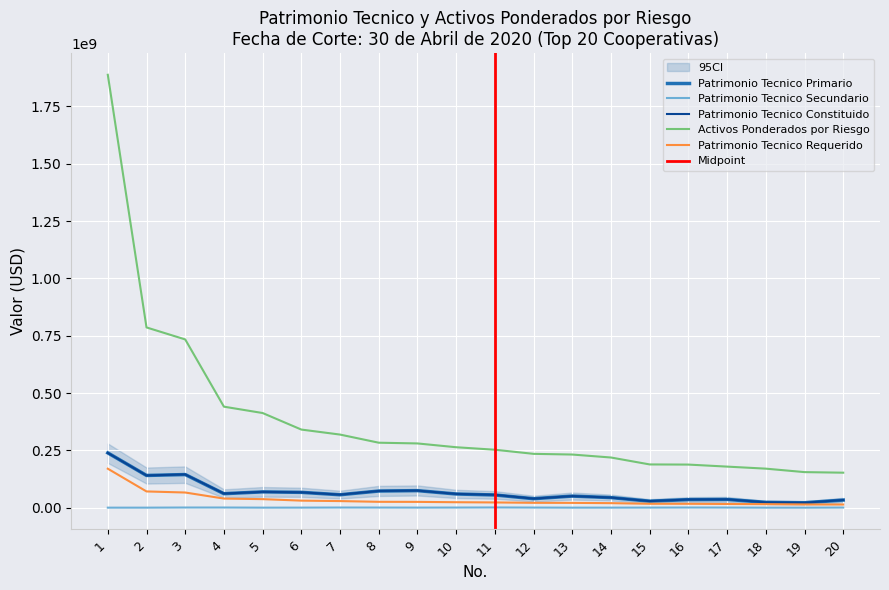

What is the sum of all Activos Ponderados por Riesgo values?

694764751.7